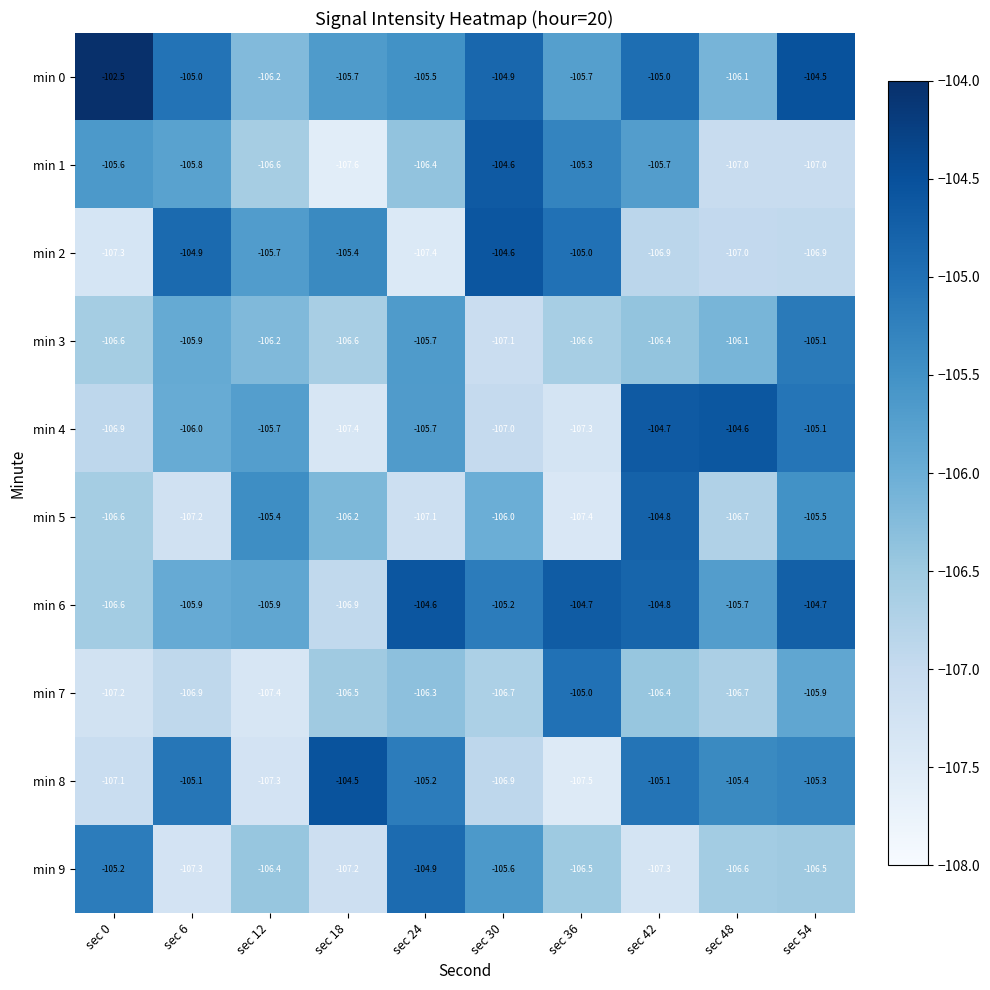

What is the difference between the min 3 values at sec 30 and sec 48?

1.0